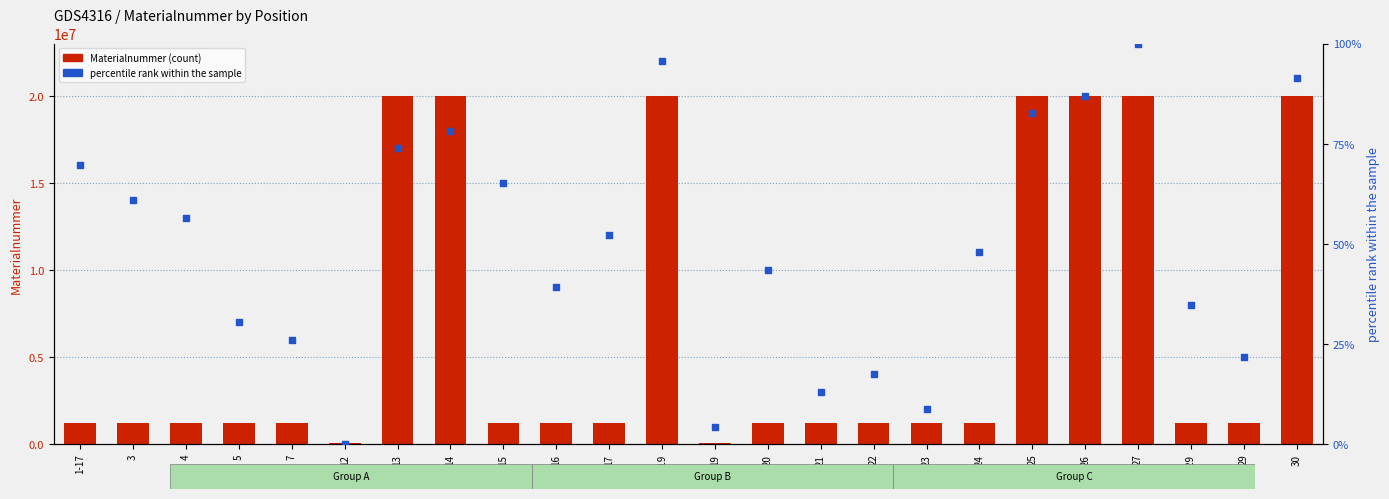

At which category is the sum across all series the highest?

27